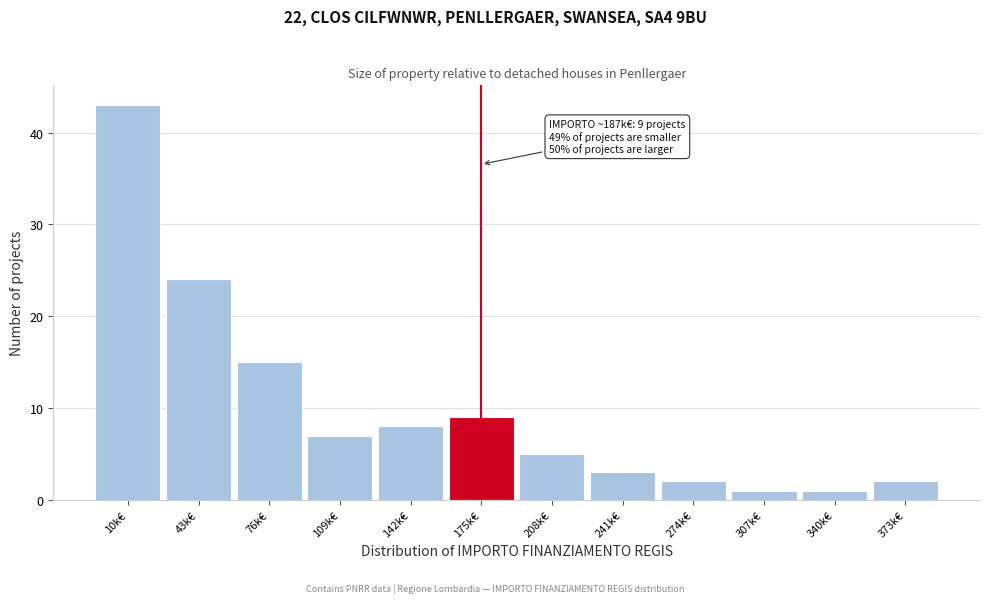

Reading left to right, transcribe all the data shown in this chart.

10k€=43	43k€=24	76k€=15	109k€=7	142k€=8	175k€=9	208k€=5	241k€=3	274k€=2	307k€=1	340k€=1	373k€=2